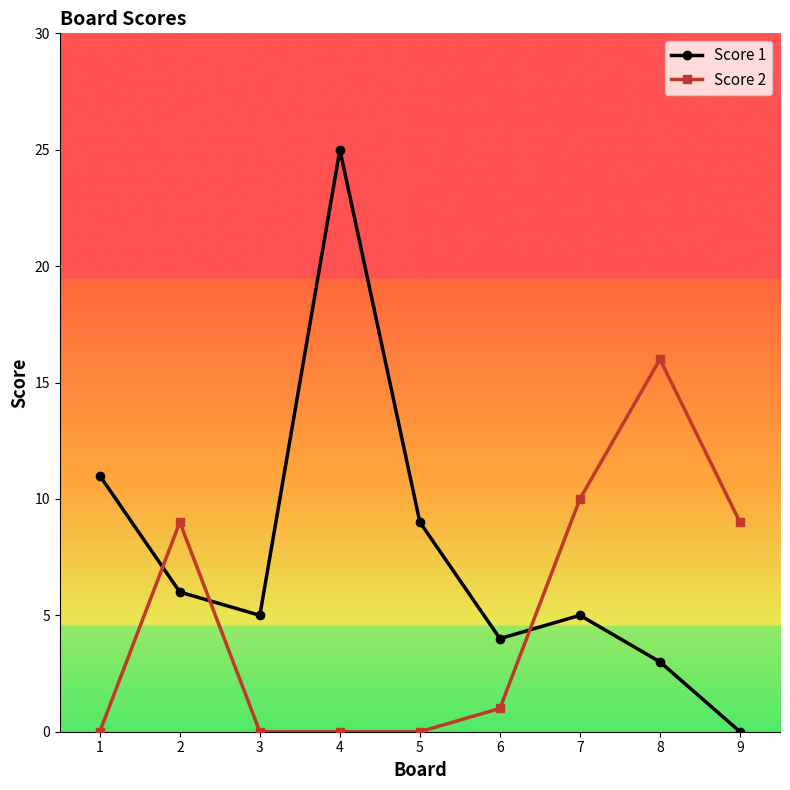

True or false: Score 2 has more than 0 points higher than both neighbors.

True